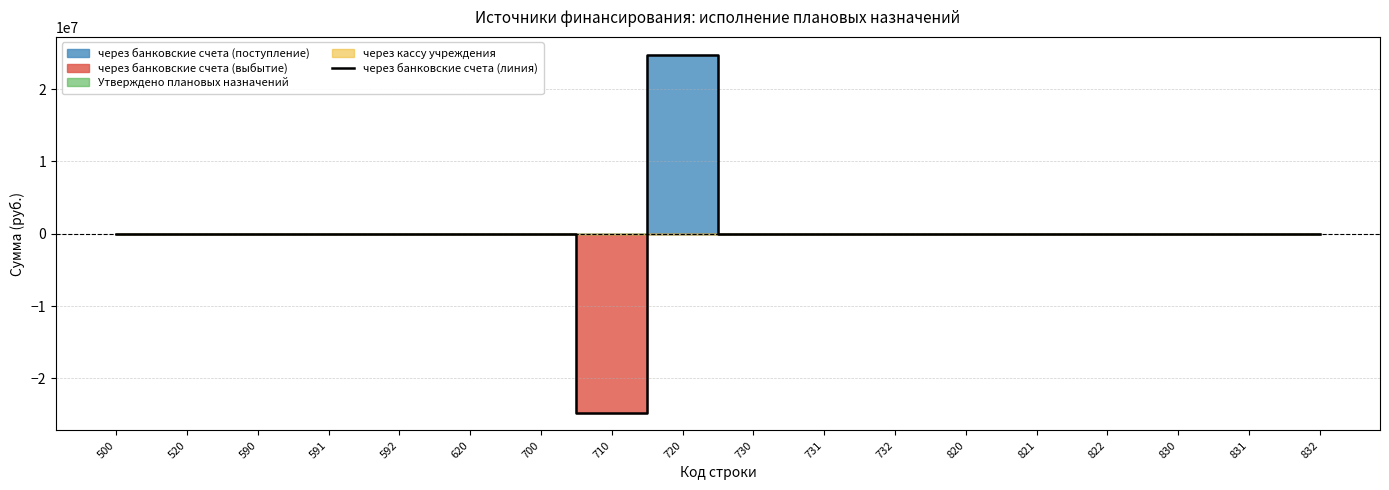

Is it true that the value at 820 is 28010798.0?

False